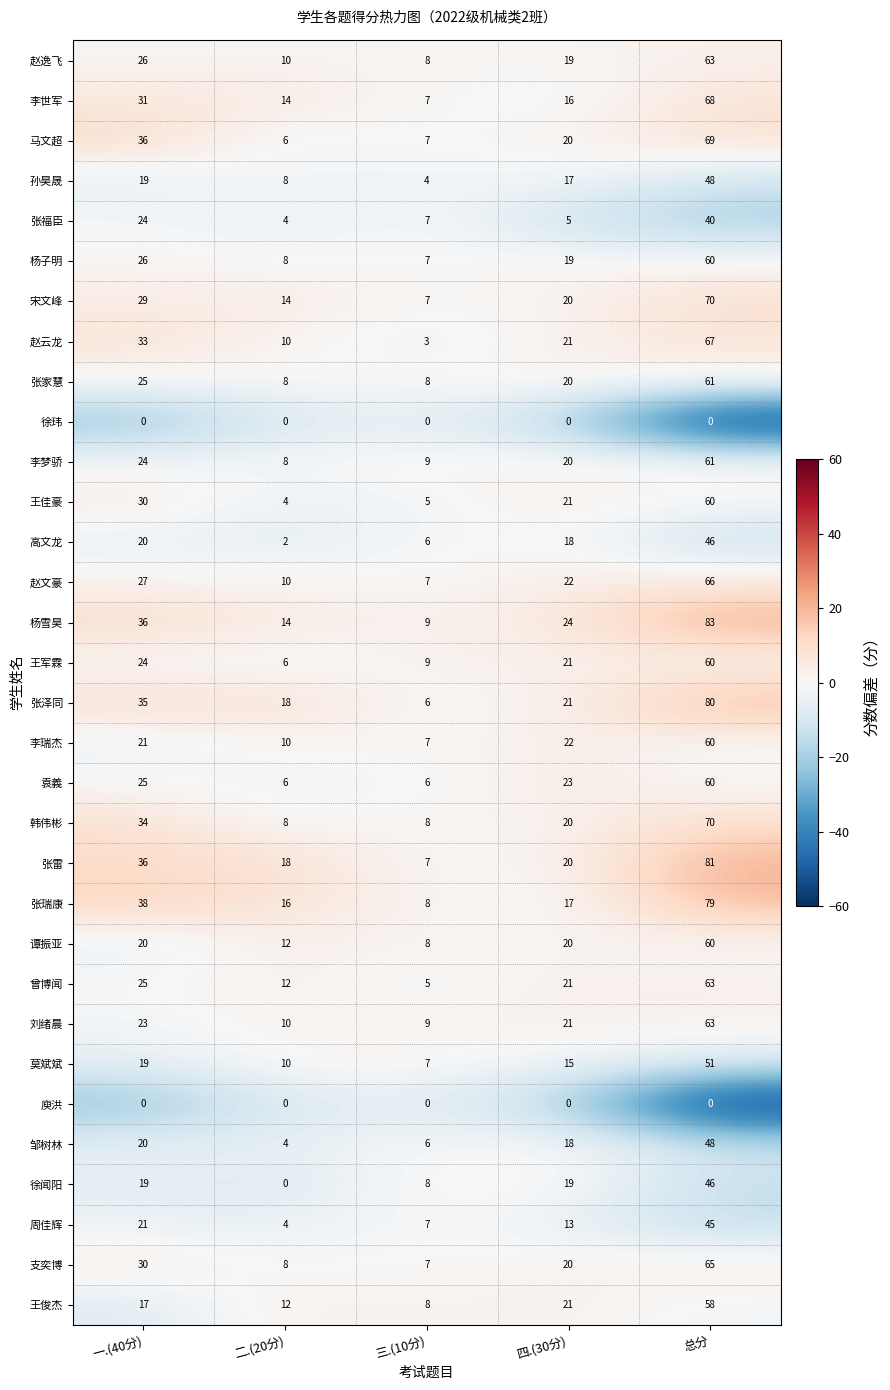

What is the difference between the highest and lowest values at 四.(30分)?

24